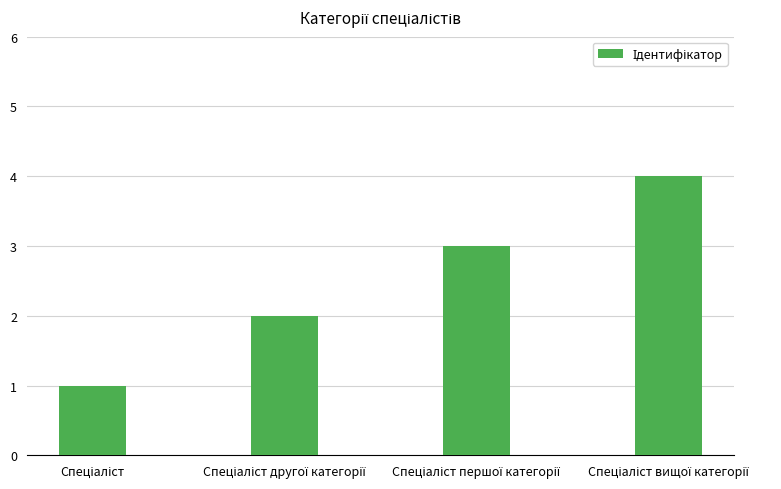

Reading right to left, list all the values displayed in this chart.

4	3	2	1